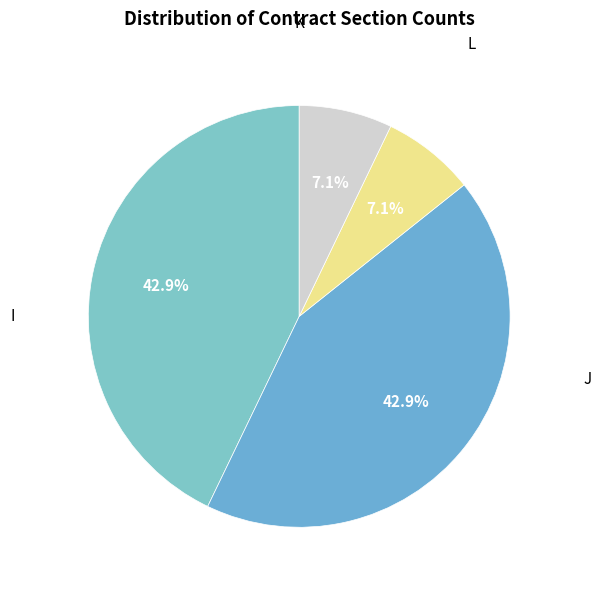

To the nearest percent, what is the average slice percentage?

25%